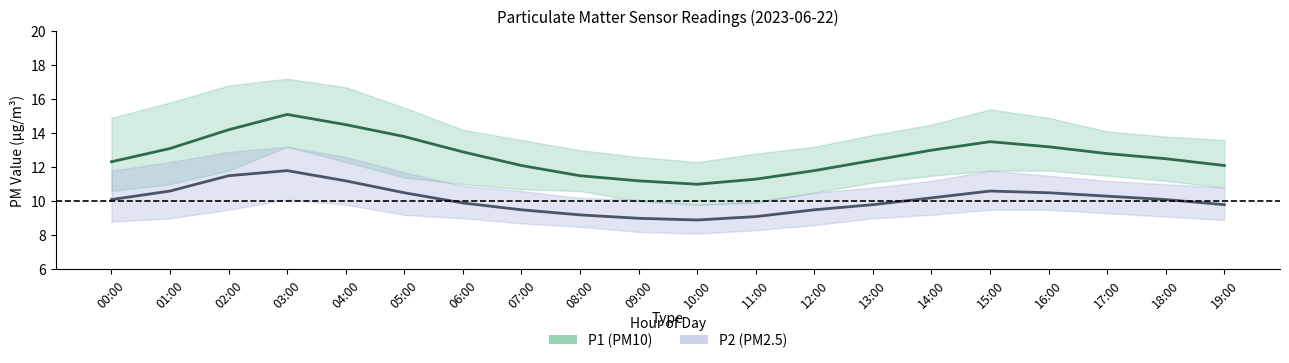

Reading right to left, what are all the values shown in this chart?

P1 (PM10) mean: 12.1	12.5	12.8	13.2	13.5	13.0	12.4	11.8	11.3	11.0	11.2	11.5	12.1	12.9	13.8	14.5	15.1	14.2	13.1	12.3
P2 (PM2.5) mean: 9.8	10.1	10.3	10.5	10.6	10.2	9.8	9.5	9.1	8.9	9.0	9.2	9.5	9.9	10.5	11.2	11.8	11.5	10.6	10.1